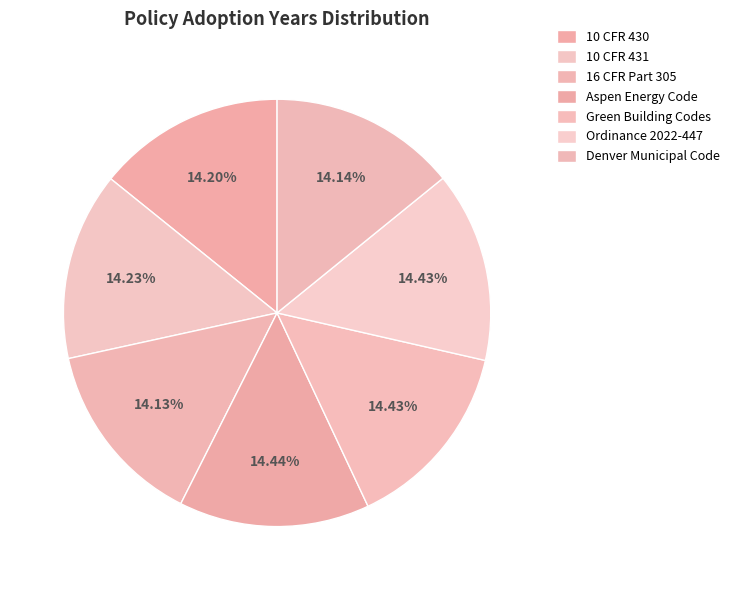

What is the smallest slice in the pie chart?

16 CFR Part 305